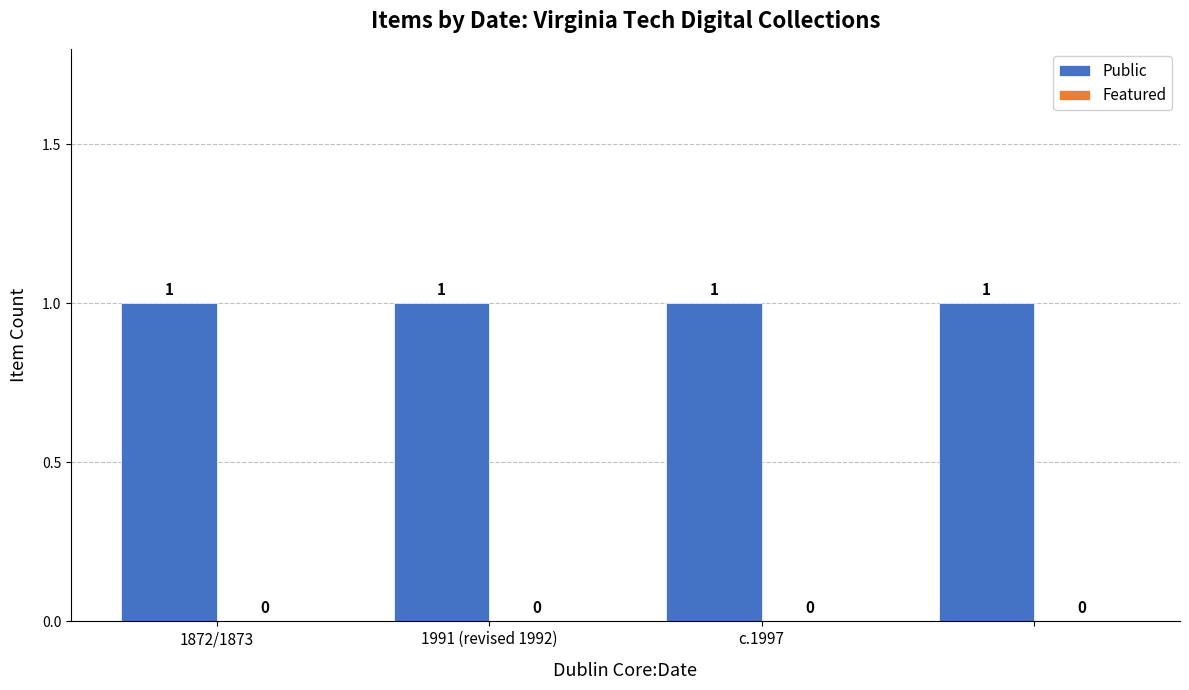

What is the total value across all series at 1872/1873?

1